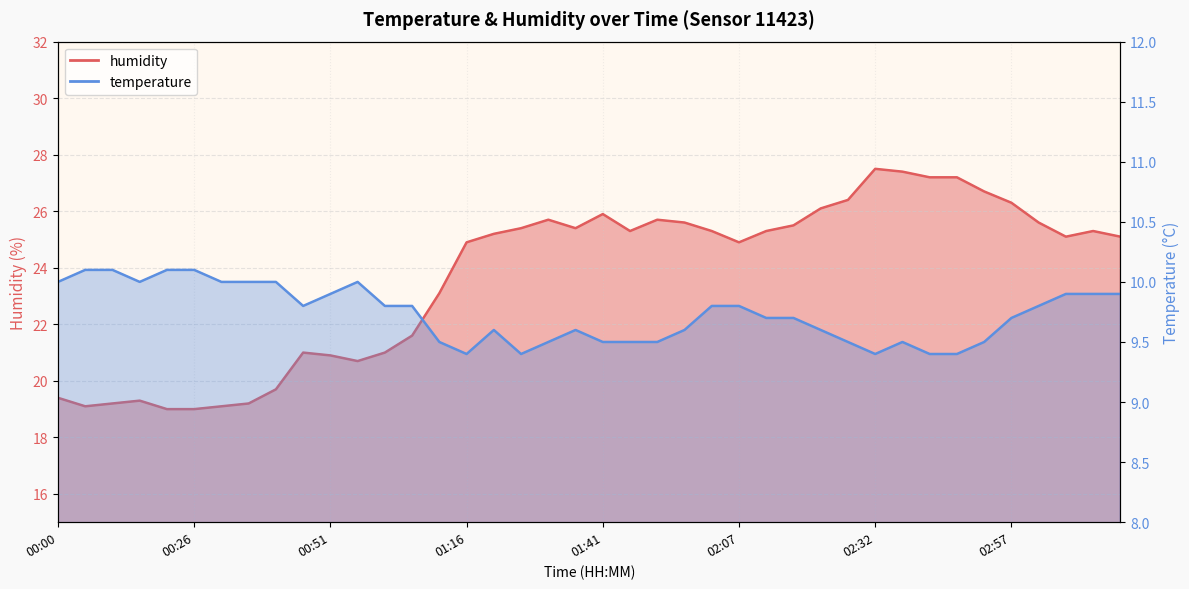

Reading left to right, list all the values displayed in this chart.

temperature: 00:00=10.0	00:05=10.1	00:11=10.1	00:16=10.0	00:21=10.1	00:26=10.1	00:31=10.0	00:36=10.0	00:41=10.0	00:46=9.8	00:51=9.9	00:56=10.0	01:01=9.8	01:06=9.8	01:11=9.5	01:16=9.4	01:21=9.6	01:26=9.4	01:31=9.5	01:36=9.6	01:41=9.5	01:47=9.5	01:52=9.5	01:57=9.6	02:02=9.8	02:07=9.8	02:12=9.7	02:17=9.7	02:22=9.6	02:27=9.5	02:32=9.4	02:37=9.5	02:42=9.4	02:47=9.4	02:52=9.5	02:57=9.7	03:02=9.8	03:08=9.9	03:13=9.9	03:18=9.9
humidity: 00:00=19.4	00:05=19.1	00:11=19.2	00:16=19.3	00:21=19.0	00:26=19.0	00:31=19.1	00:36=19.2	00:41=19.7	00:46=21.0	00:51=20.9	00:56=20.7	01:01=21.0	01:06=21.6	01:11=23.1	01:16=24.9	01:21=25.2	01:26=25.4	01:31=25.7	01:36=25.4	01:41=25.9	01:47=25.3	01:52=25.7	01:57=25.6	02:02=25.3	02:07=24.9	02:12=25.3	02:17=25.5	02:22=26.1	02:27=26.4	02:32=27.5	02:37=27.4	02:42=27.2	02:47=27.2	02:52=26.7	02:57=26.3	03:02=25.6	03:08=25.1	03:13=25.3	03:18=25.1